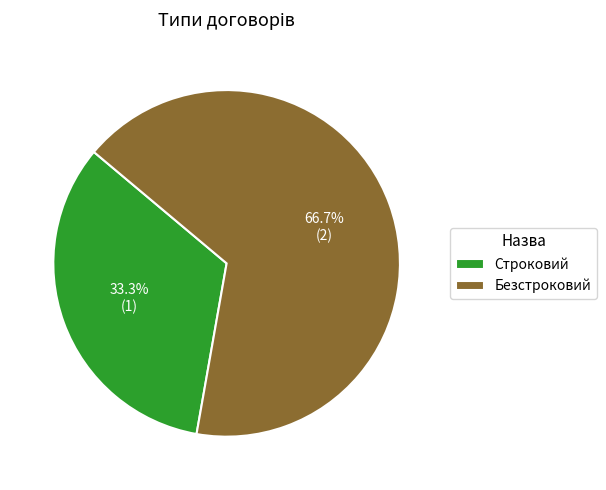

True or false: Строковий accounts for 33% of the total.

True